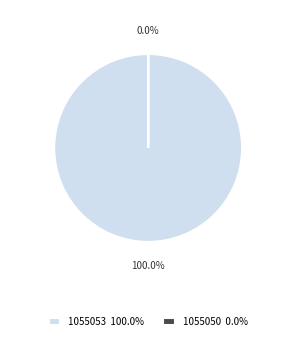

Which category has the smallest portion of the pie?

1055050